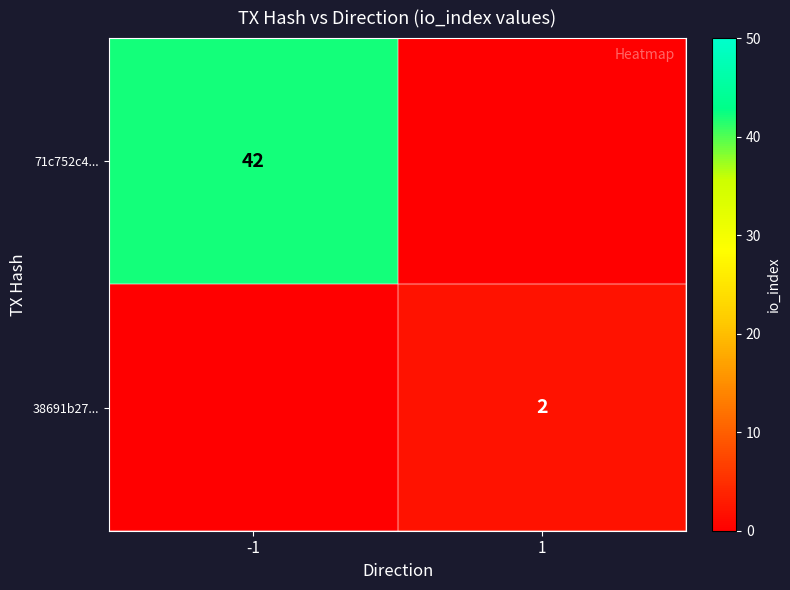

The value of 71c752c4... at -1 is 42. True or false?

True